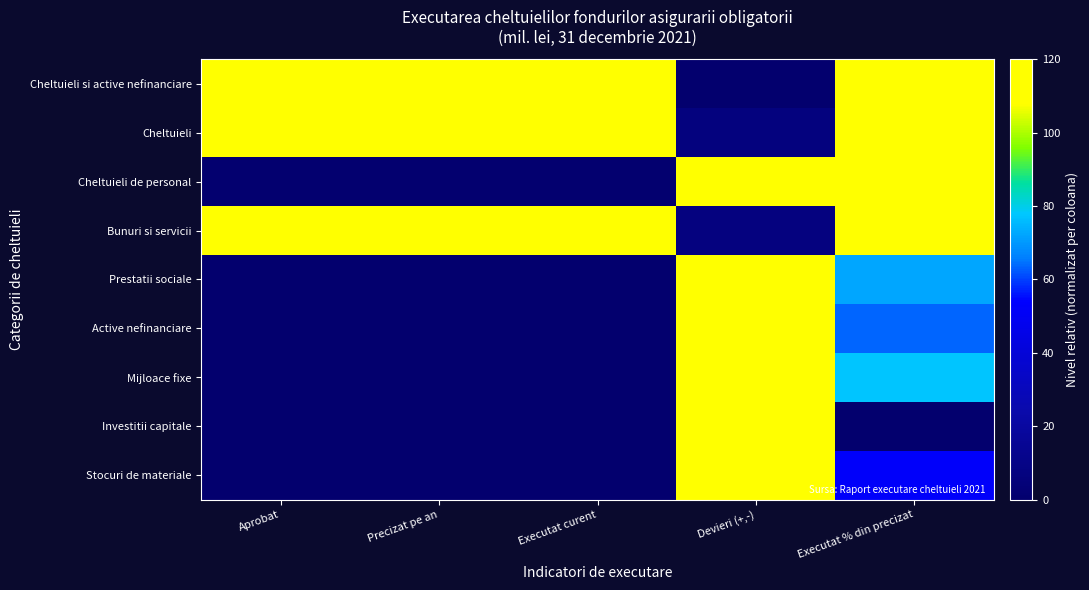

Between Precizat pe an and Executat % din precizat, which series saw the biggest shift?

Cheltuieli de personal